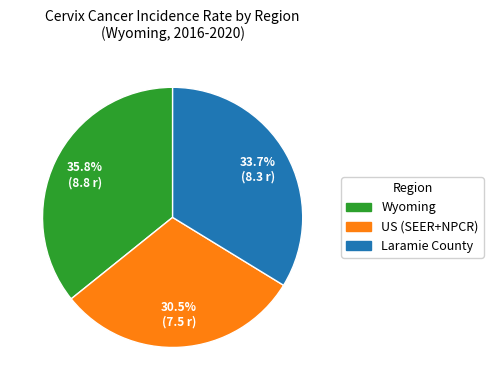

Does US (SEER+NPCR) represent more than half of the total?

No